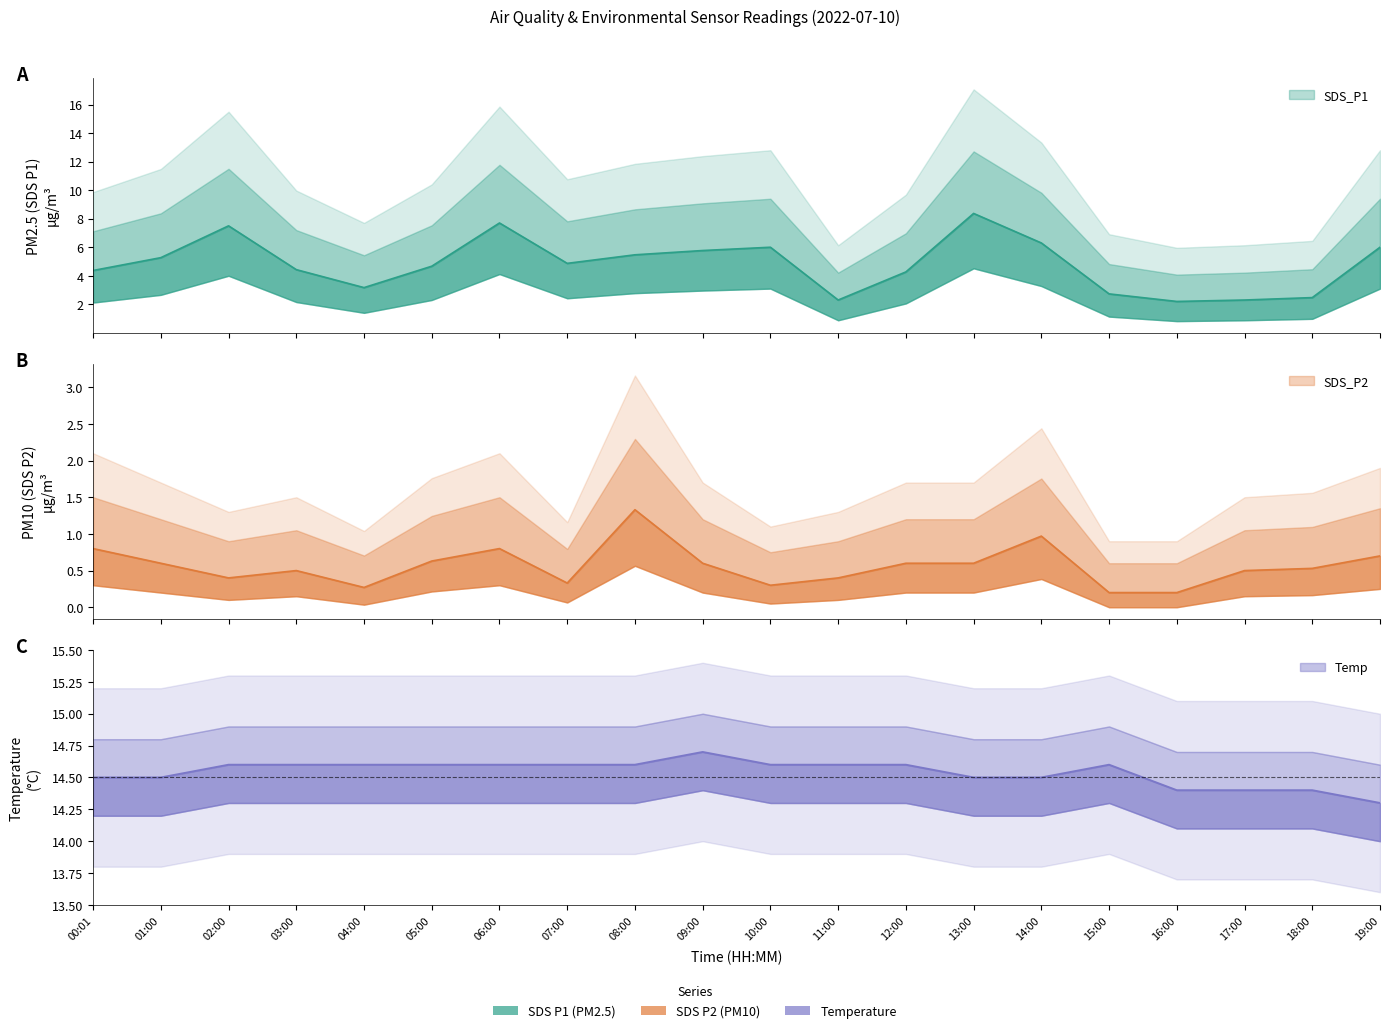

Is this an area chart (filled region under the line)?

No